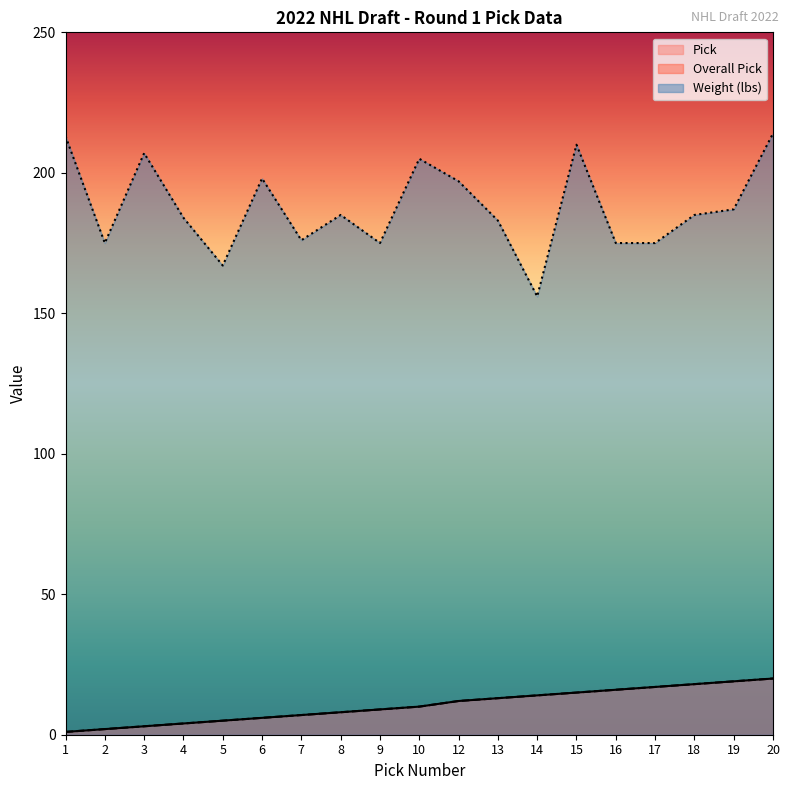

How many interior local peaks does the Weight series have?

5